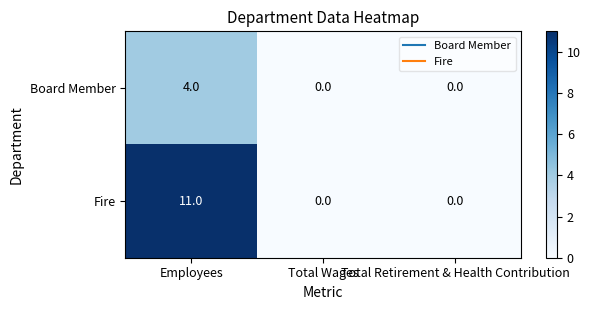

What is the greatest value displayed?

11